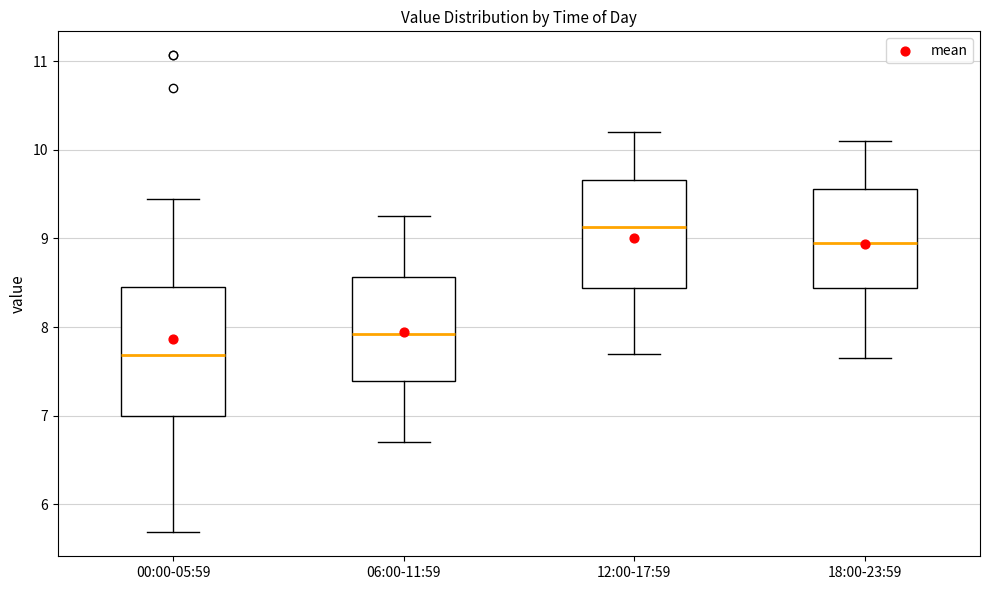

Which box's median line is the highest?

12:00-17:59